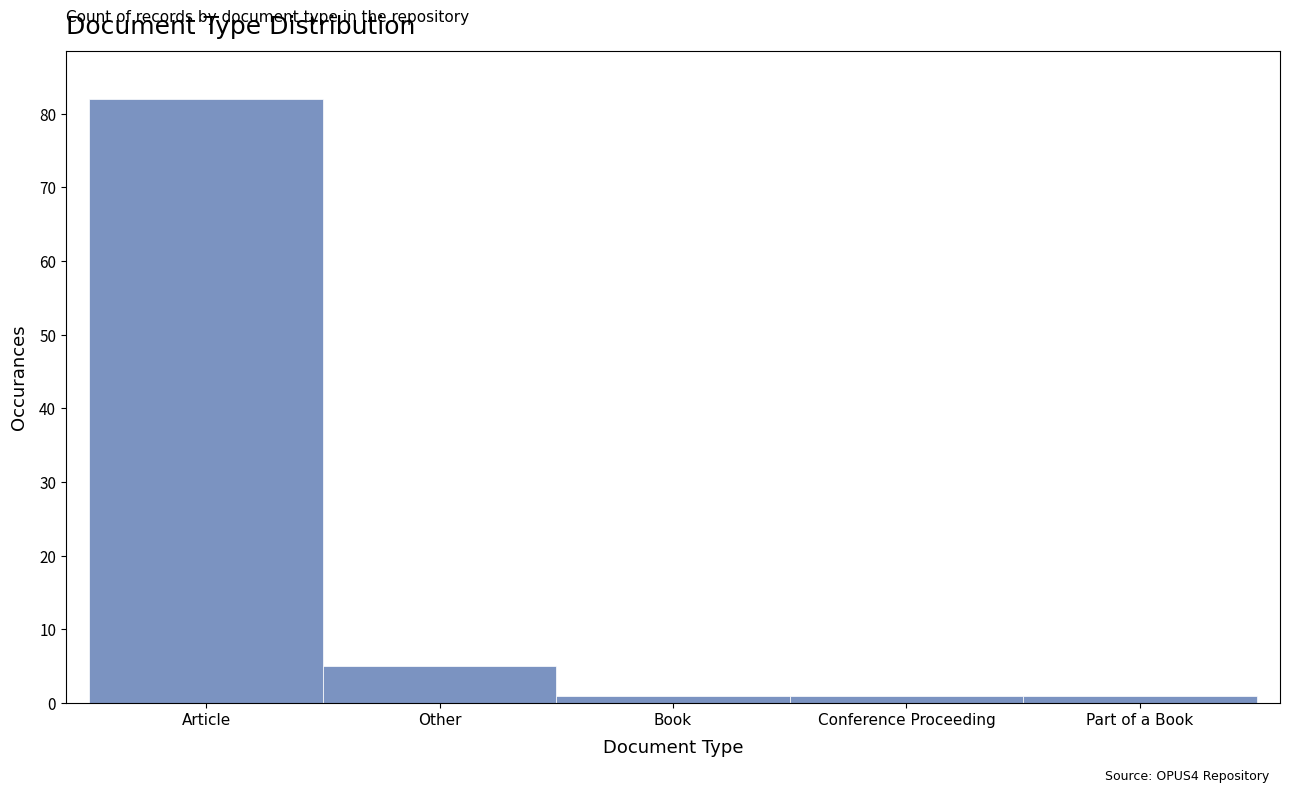

Reading left to right, extract all data points from this chart.

Article=82	Other=5	Book=1	Conference Proceeding=1	Part of a Book=1